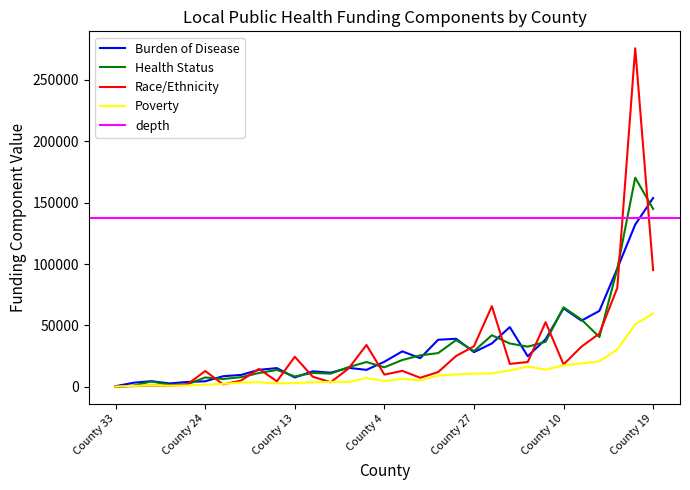

How many categories are shown in the chart?

31